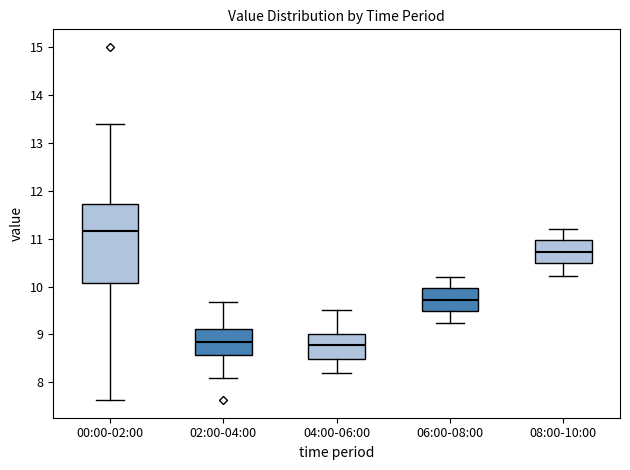

Which box is the tallest, from its lower edge to its upper edge?

00:00-02:00